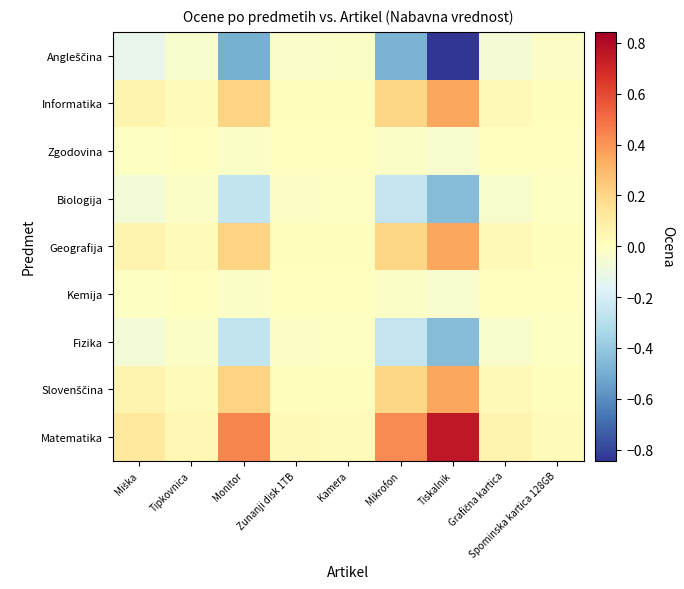

What is the difference between the highest and lowest values at Monitor?

0.9